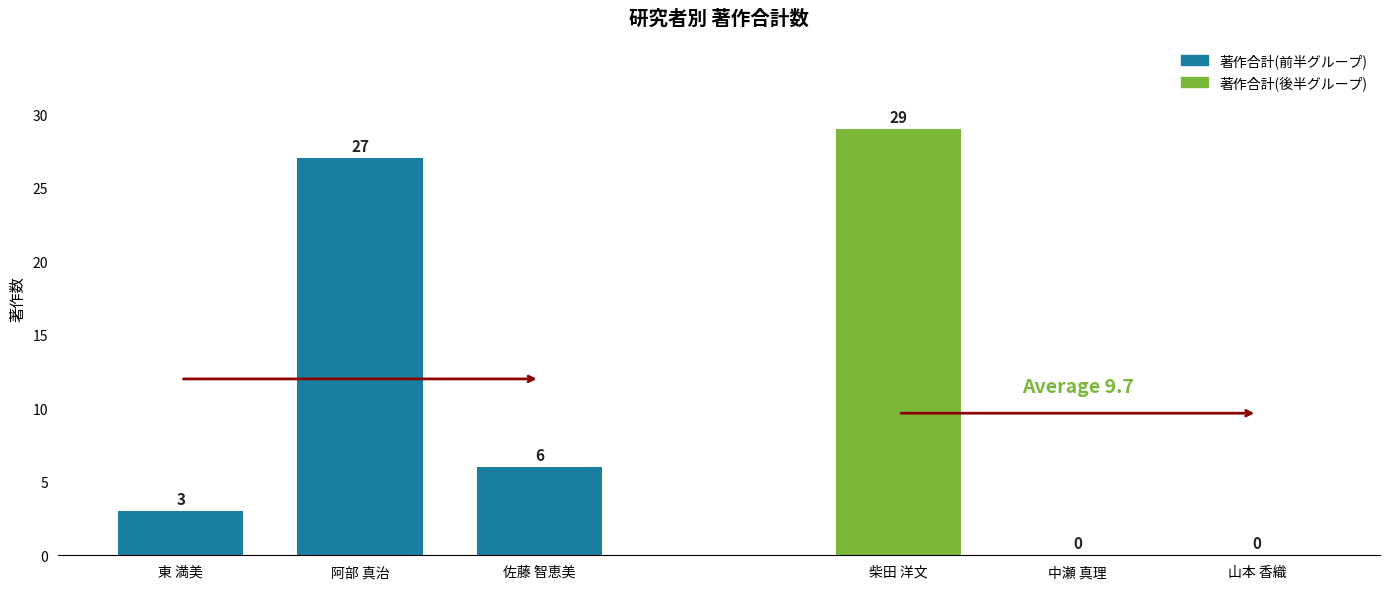

Reading left to right, transcribe all the data shown in this chart.

著作合計(前半グループ): 3	27	6
著作合計(後半グループ): 29	0	0